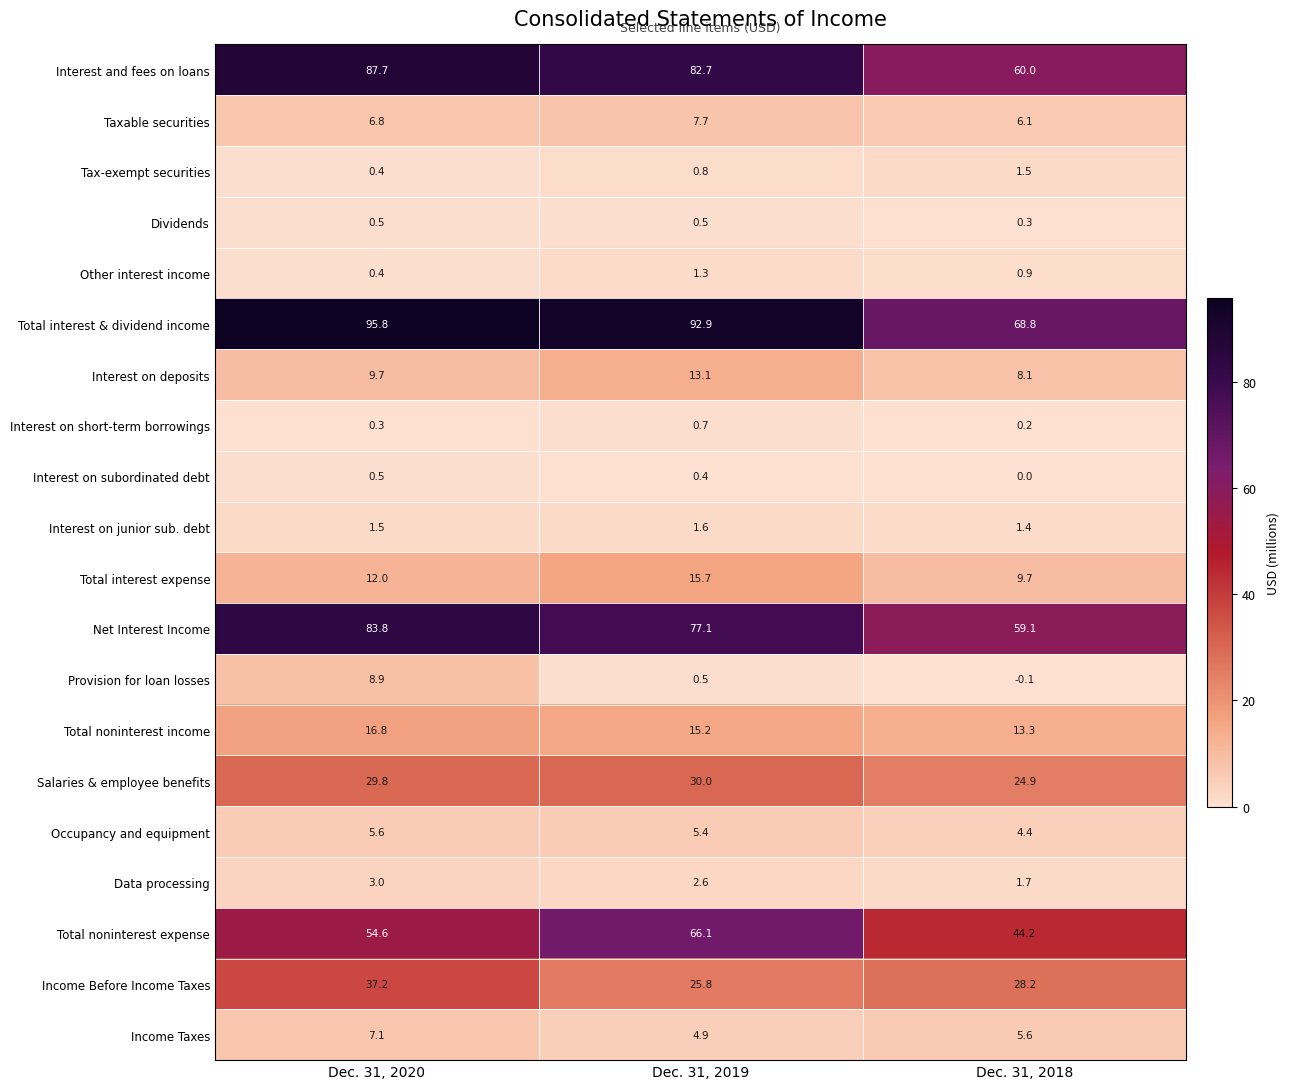

The Dividends series shows 0.5 at Dec. 31, 2020. True or false?

True